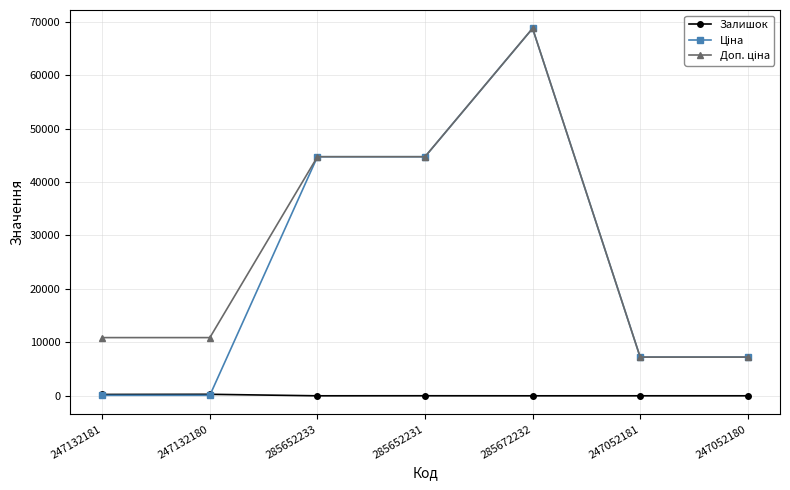

At which category does the chart reach its peak across all series?

285672232